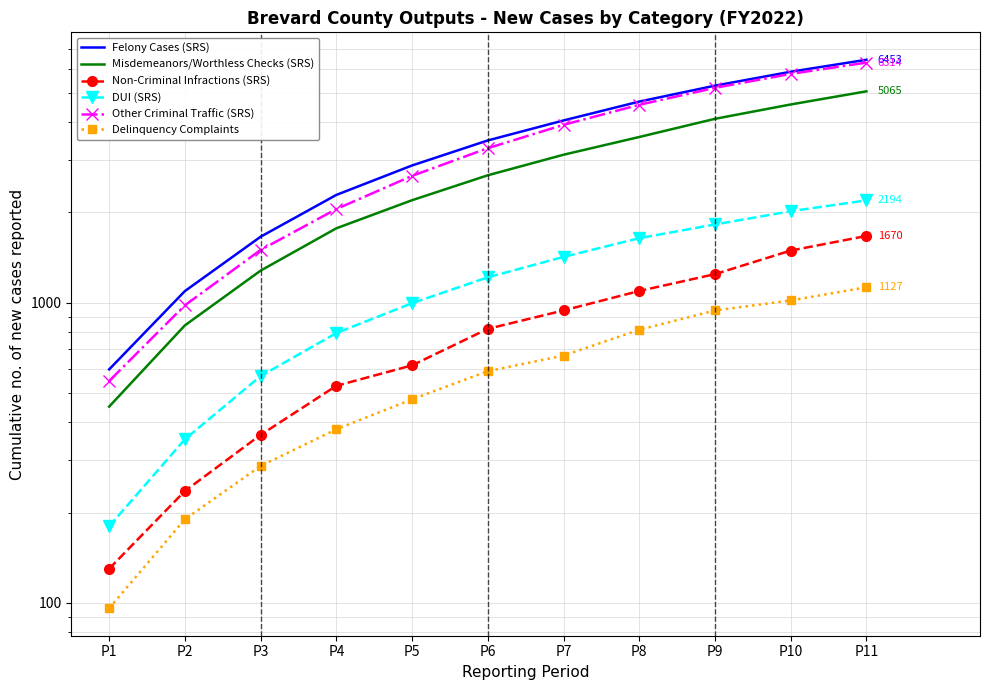

The value of Other Criminal Traffic (SRS) at P7 is 3917. True or false?

True